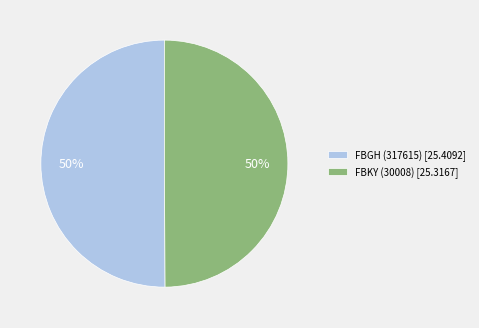

True or false: FBGH (317615) [25.4092] accounts for 50% of the total.

True